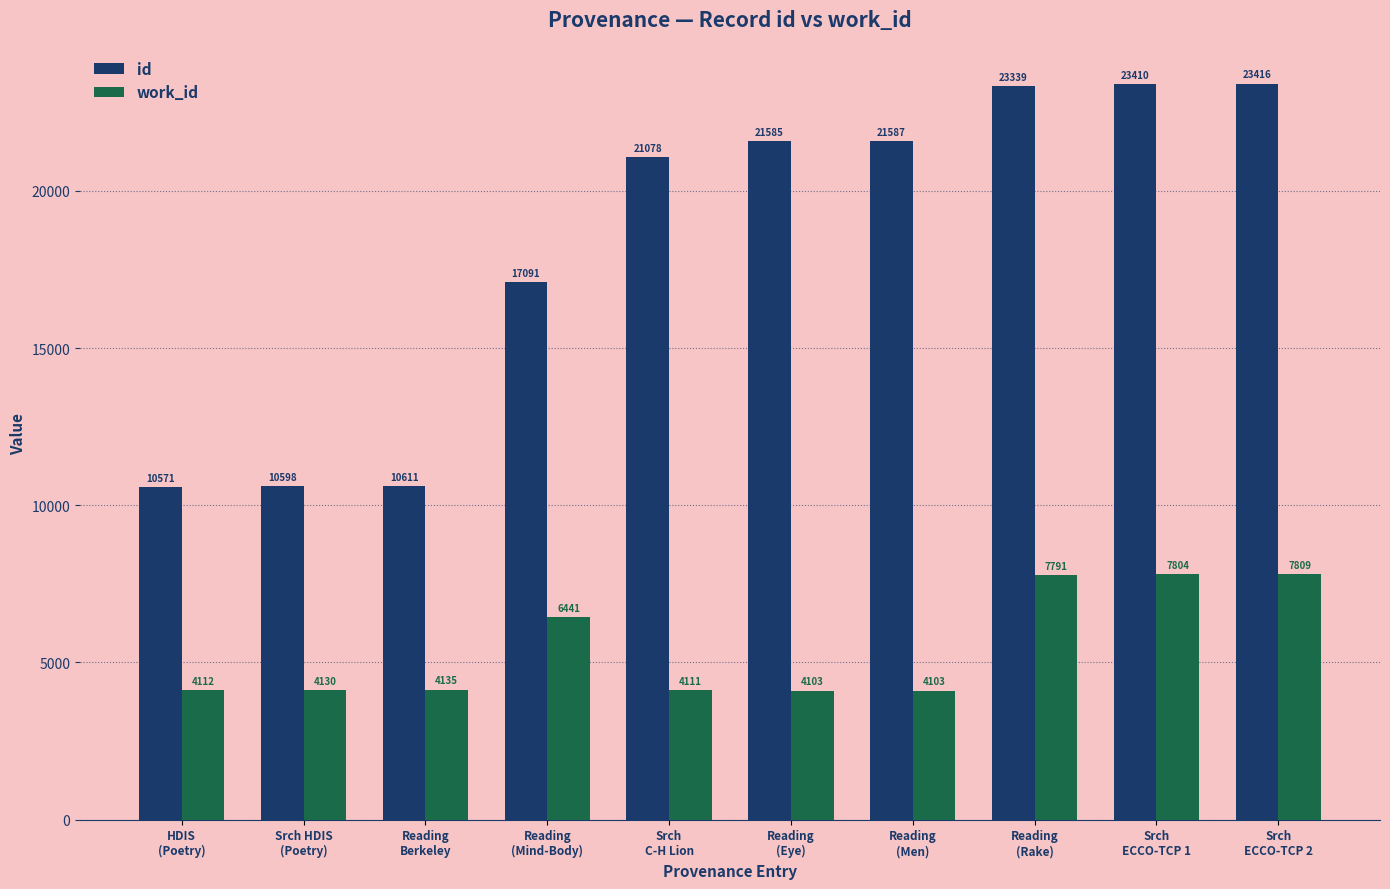

Is it true that work_id equals 2500 at Reading
(Eye)?

False